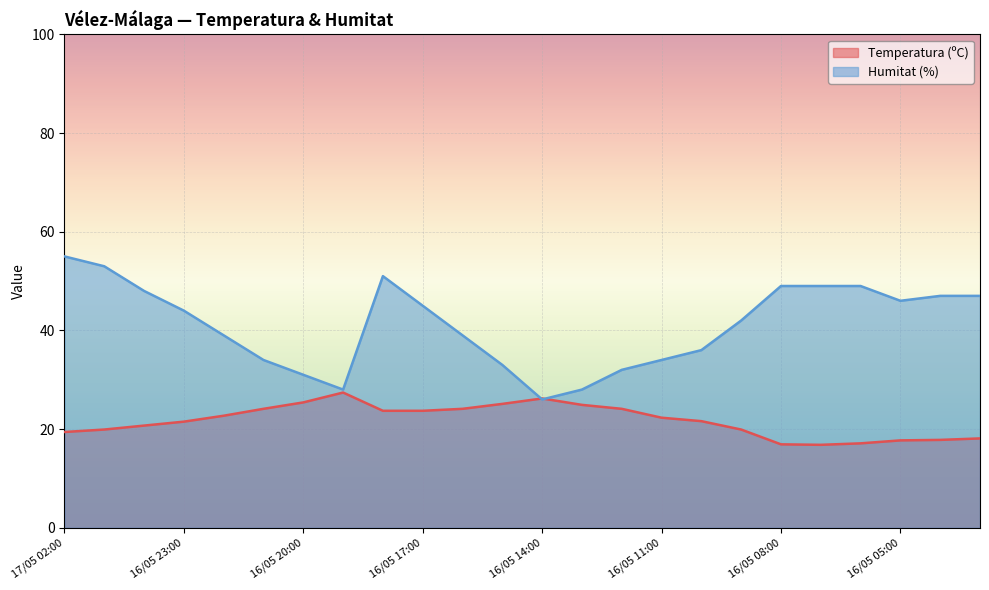

How many data points in Temperatura (ºC) are less than 22?

12